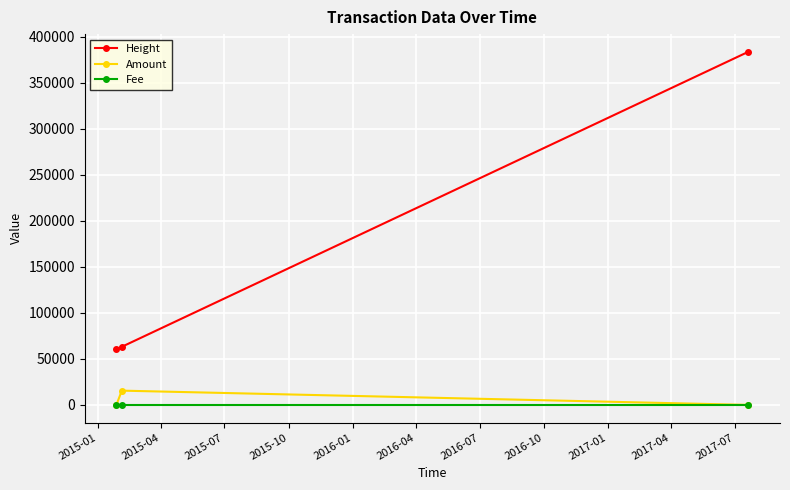

What are all the series names shown in the legend?

Height, Amount, Fee